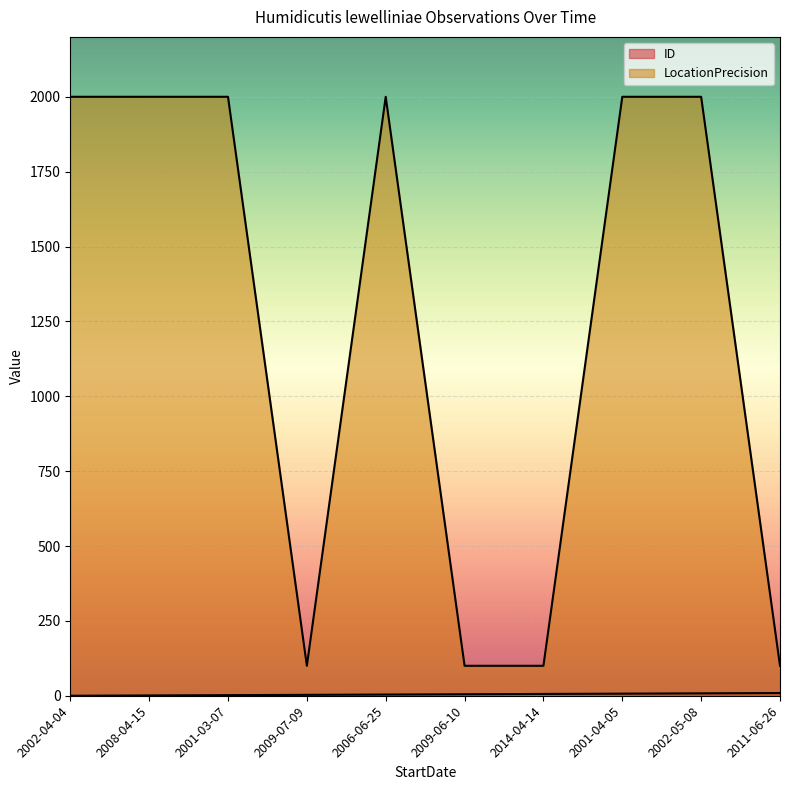

How many values in the ID series exceed 5?

4